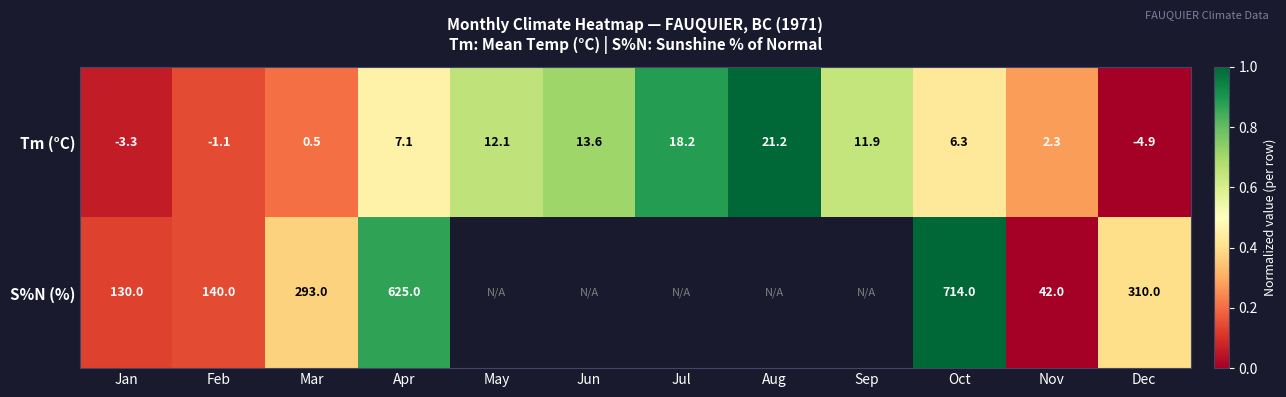

At Mar, list the series in order from smallest to largest.

Tm (°C), S%N (%)